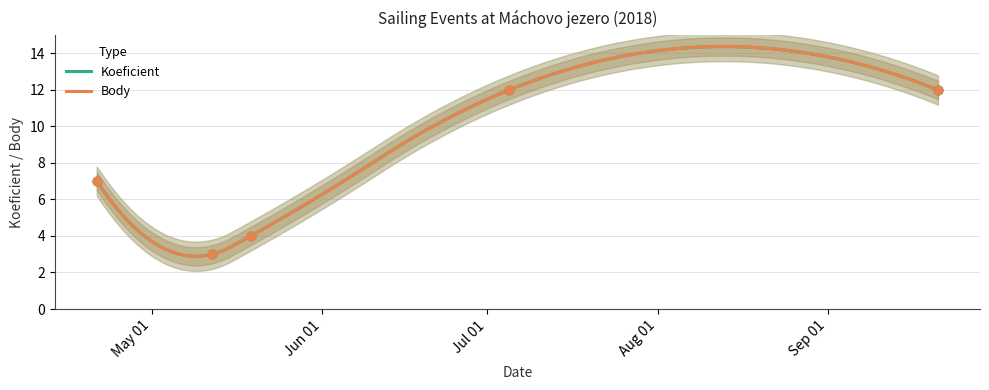

Which series reaches the maximum Y coordinate?

Koeficient